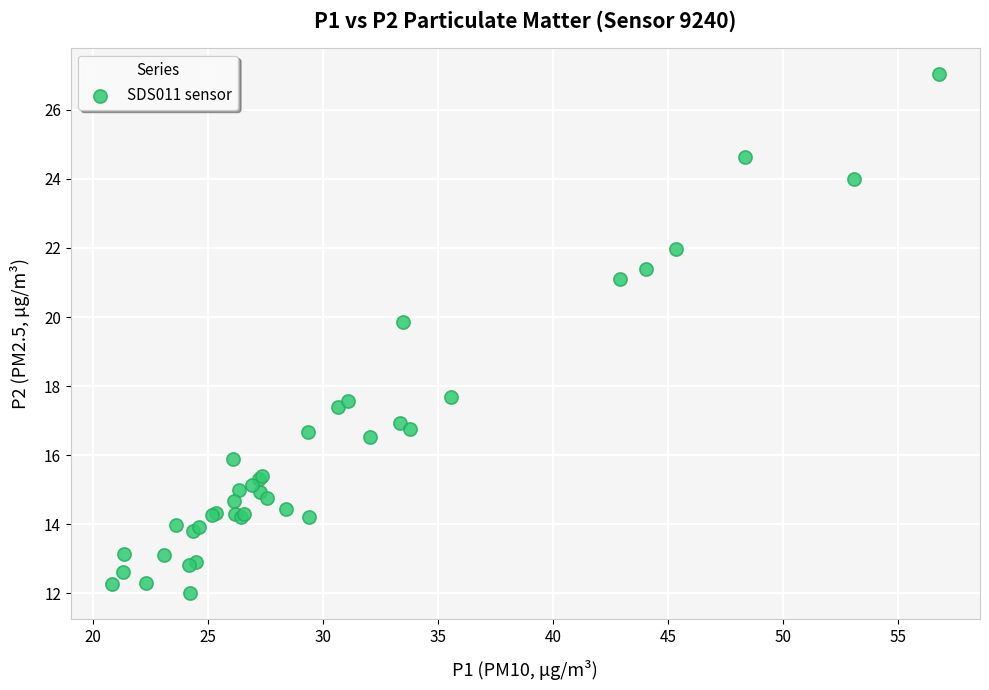

What Y value in the scatter plot is closest to 19?

19.9